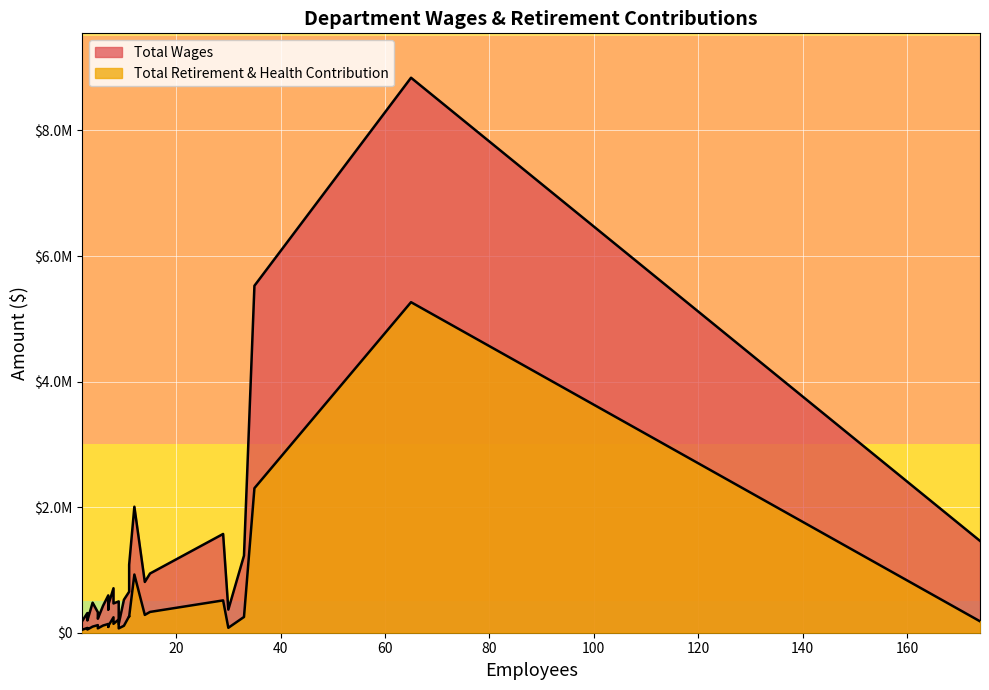

List the series in order of their peak value, lowest first.

Total Retirement & Health Contribution, Total Wages